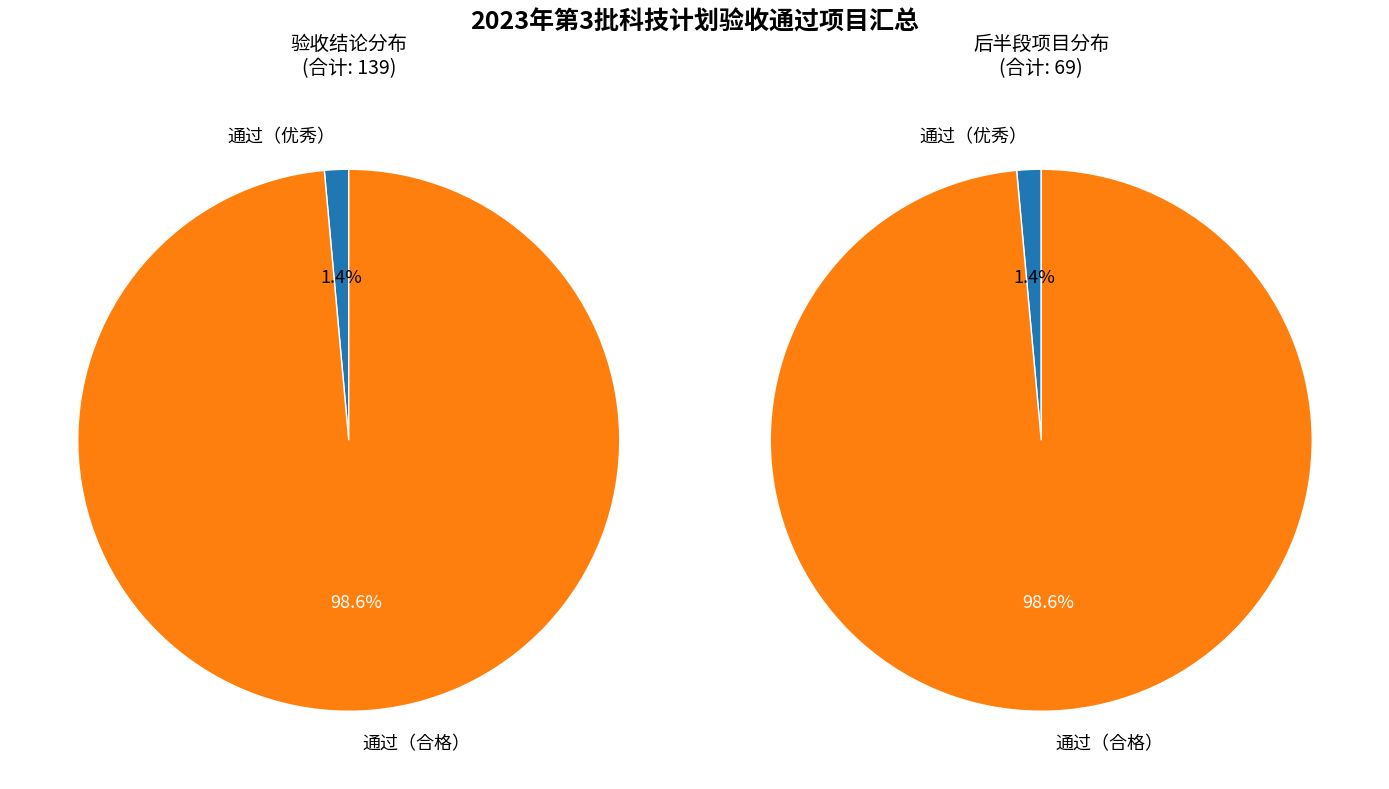

To the nearest percent, what is the difference between the 通过（优秀） and 通过（合格） slice percentages?

97%